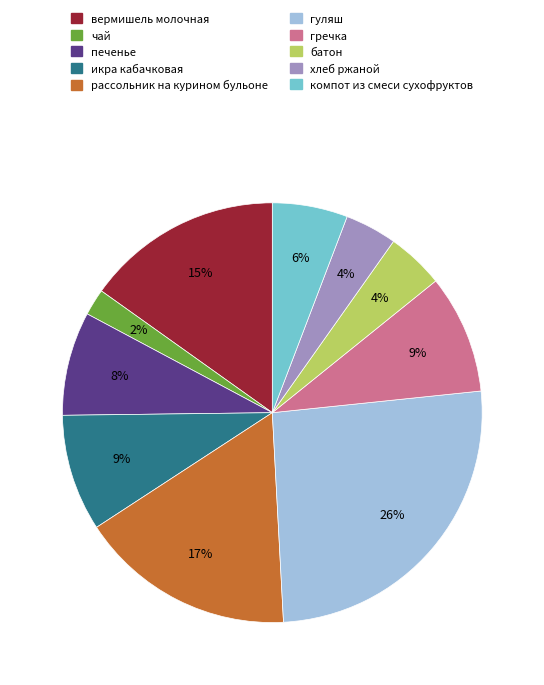

Between гуляш and гречка, which is larger?

гуляш